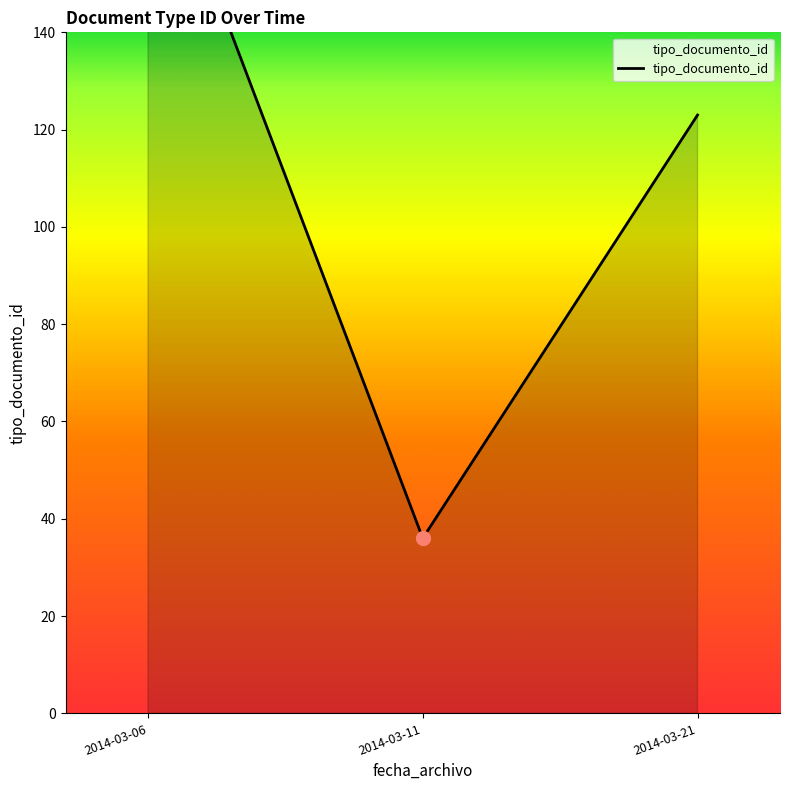

What is the smallest value displayed?

36